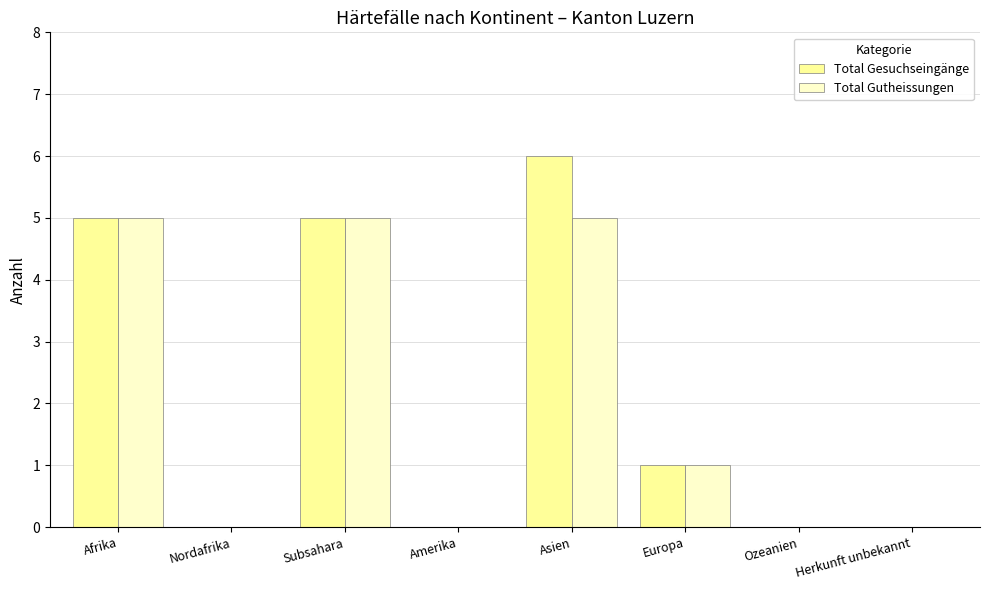

What is the sum of all Total Gesuchseingänge values?

17